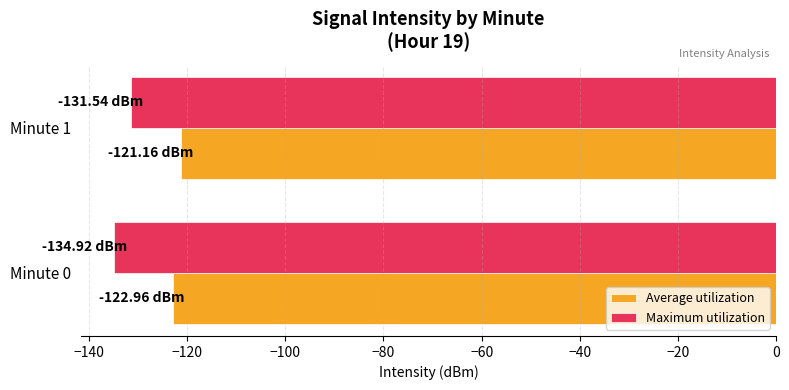

Rank the series by their average value, from highest to lowest.

Average utilization, Maximum utilization